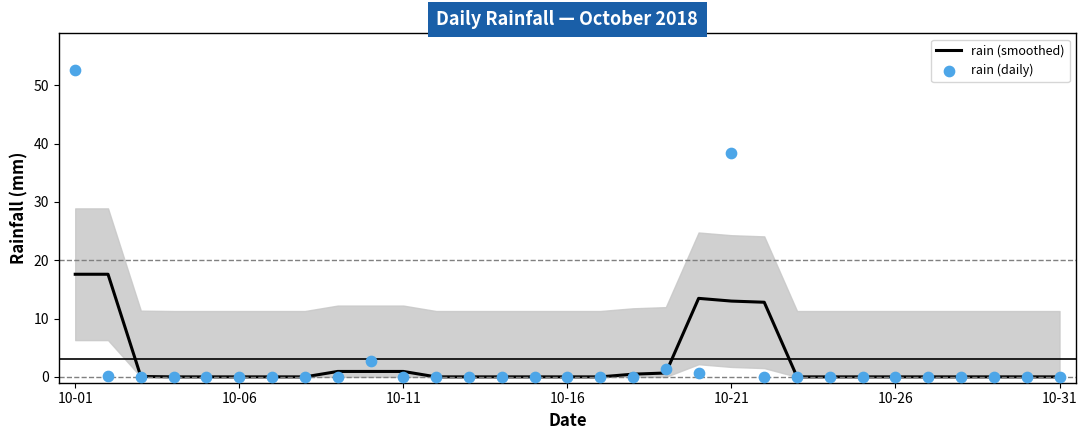

Which series contains the lowest Y value?

rain (smoothed)